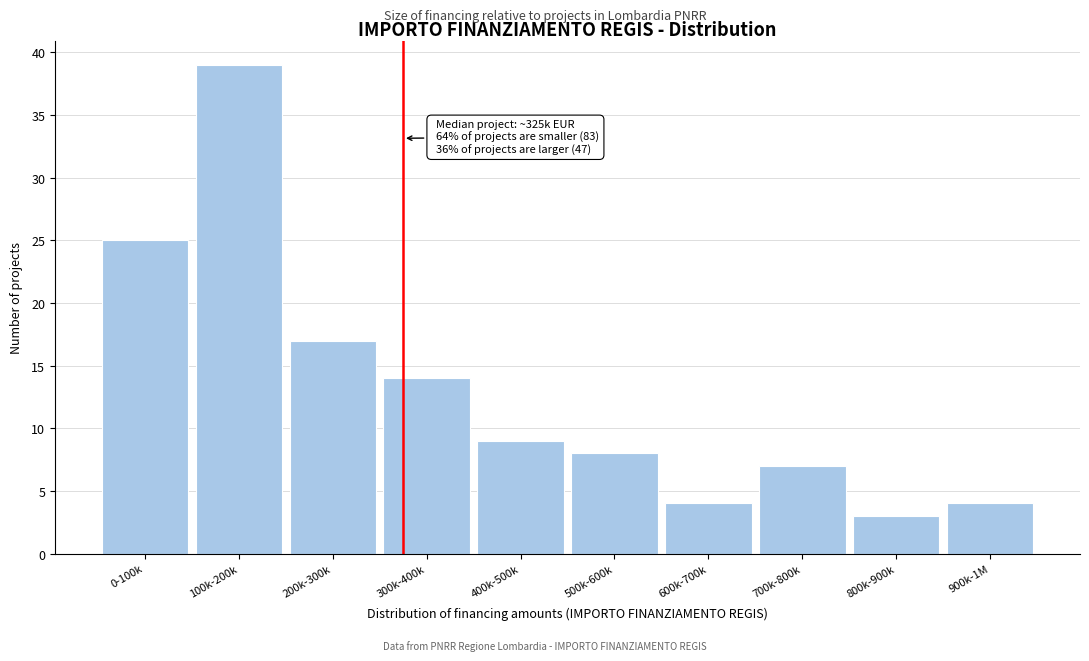

Reading right to left, extract all data points from this chart.

4	3	7	4	8	9	14	17	39	25